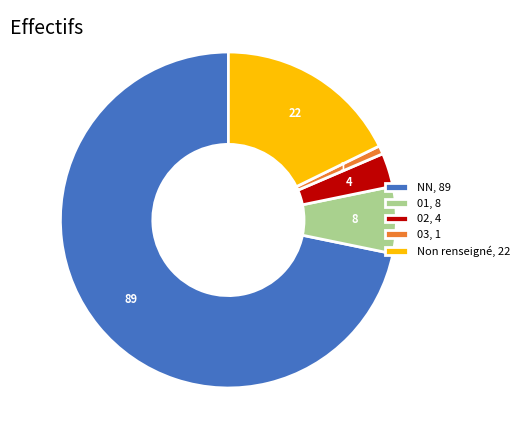

Which has a higher value, 02, 4 or 03, 1?

02, 4